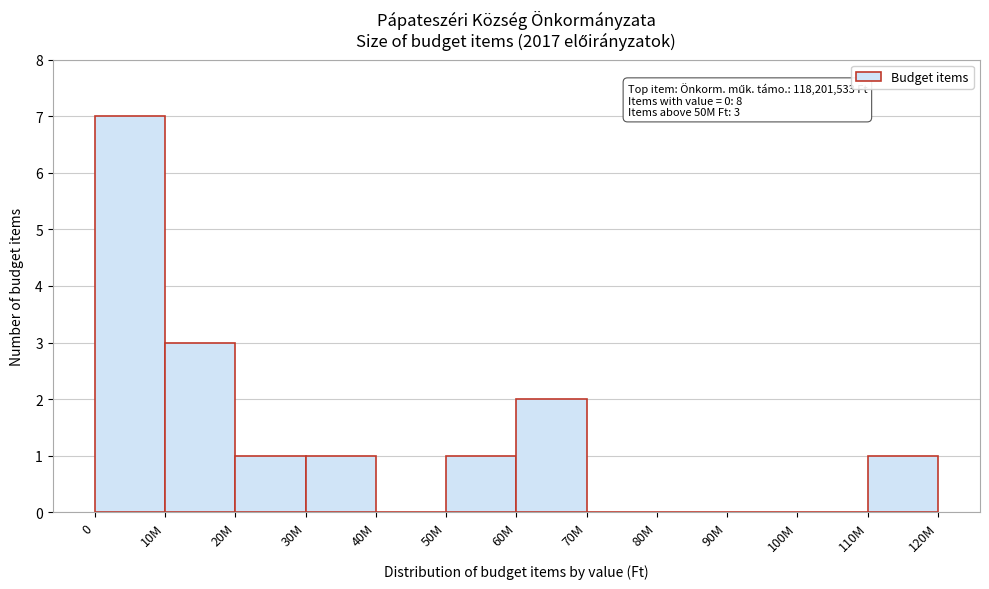

Reading left to right, what are all the values shown in this chart?

0=7	10M=3	20M=1	30M=1	40M=0	50M=1	60M=2	70M=0	80M=0	90M=0	100M=0	110M=1